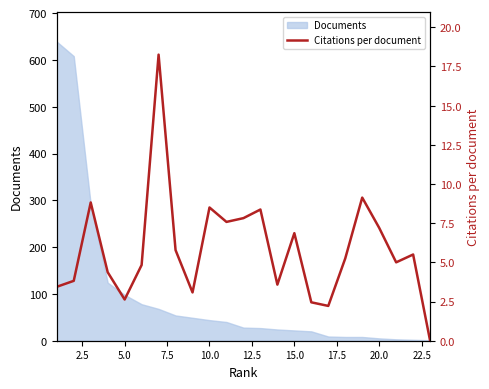

True or false: the data shows 6.1 at 18.

False